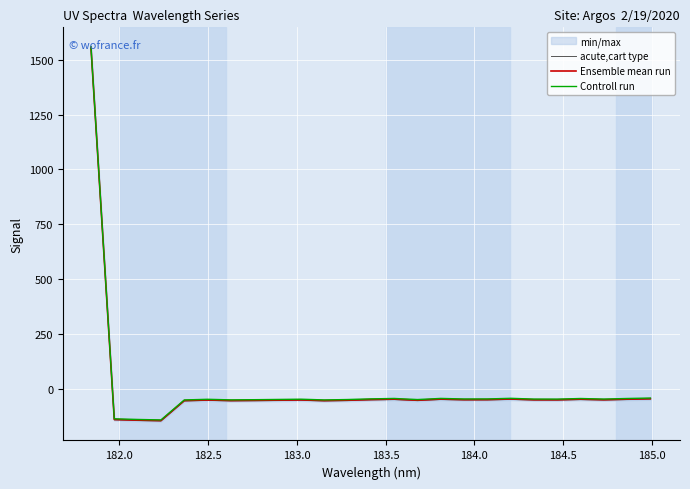

True or false: acute,cart type and Controll run intersect in this chart.

False